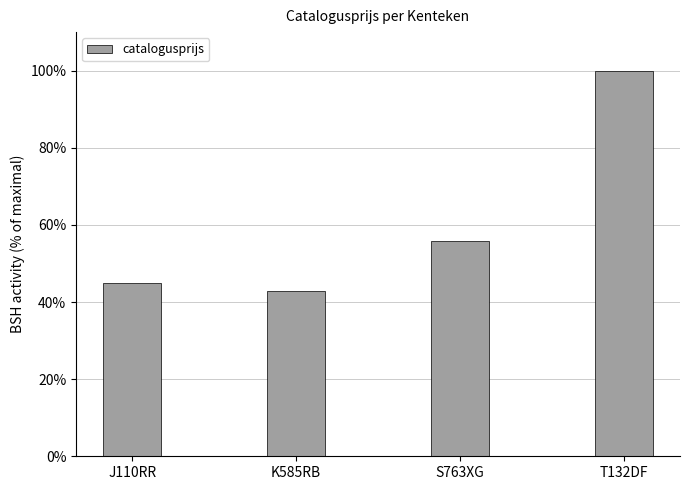

Does the chart contain stacked bars?

No